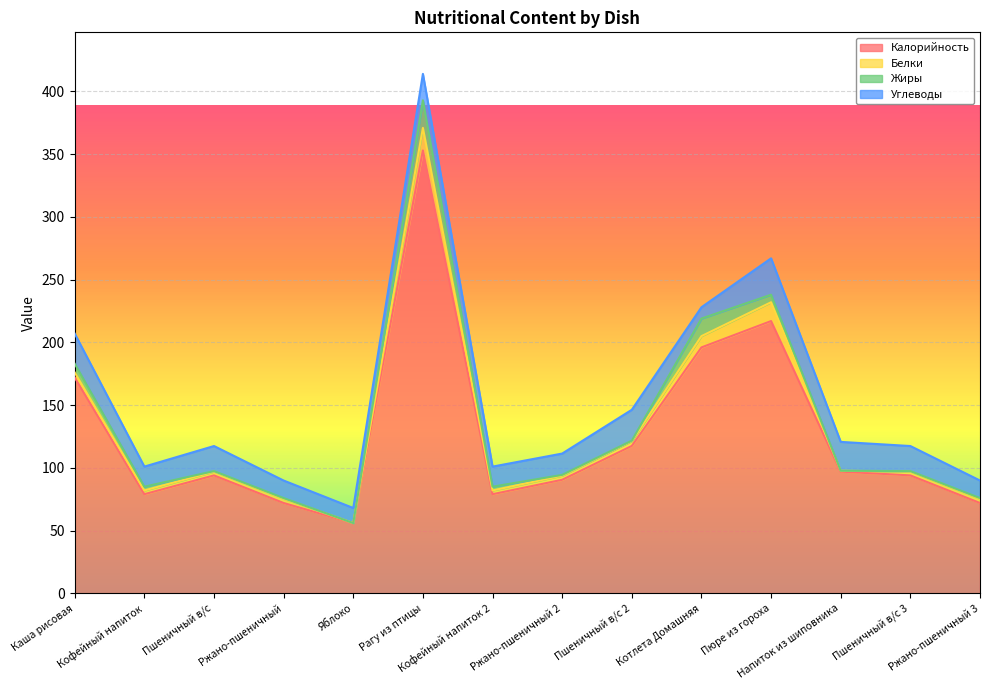

What is the value of the Калорийность point at the 5th from the left?

56.0